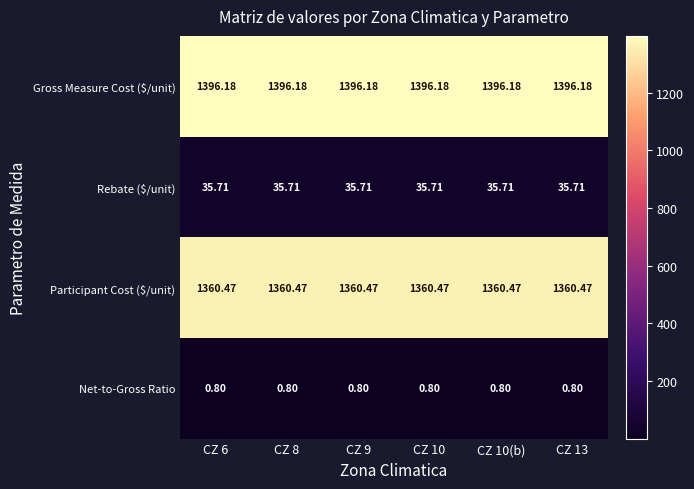

Is the value of Net-to-Gross Ratio at CZ 10(b) greater than the value of Participant Cost ($/unit) at CZ 9?

No